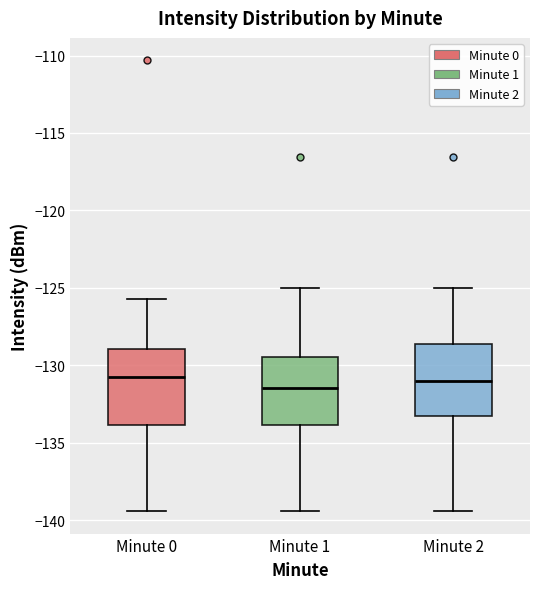

Where does the median line of the box for Minute 2 sit on the y-axis? The values are not printed on the chart, so give them approximately, as read against the axis.

-131.0